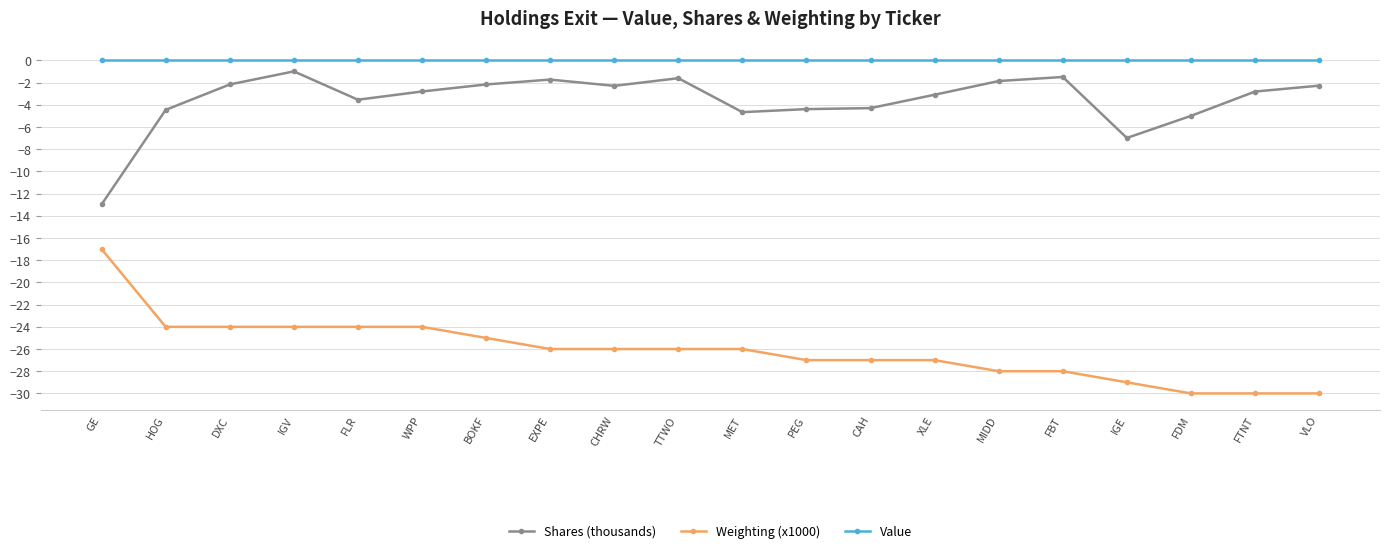

What is the difference between the Shares (thousands) values at FLR and BOKF?

1.4